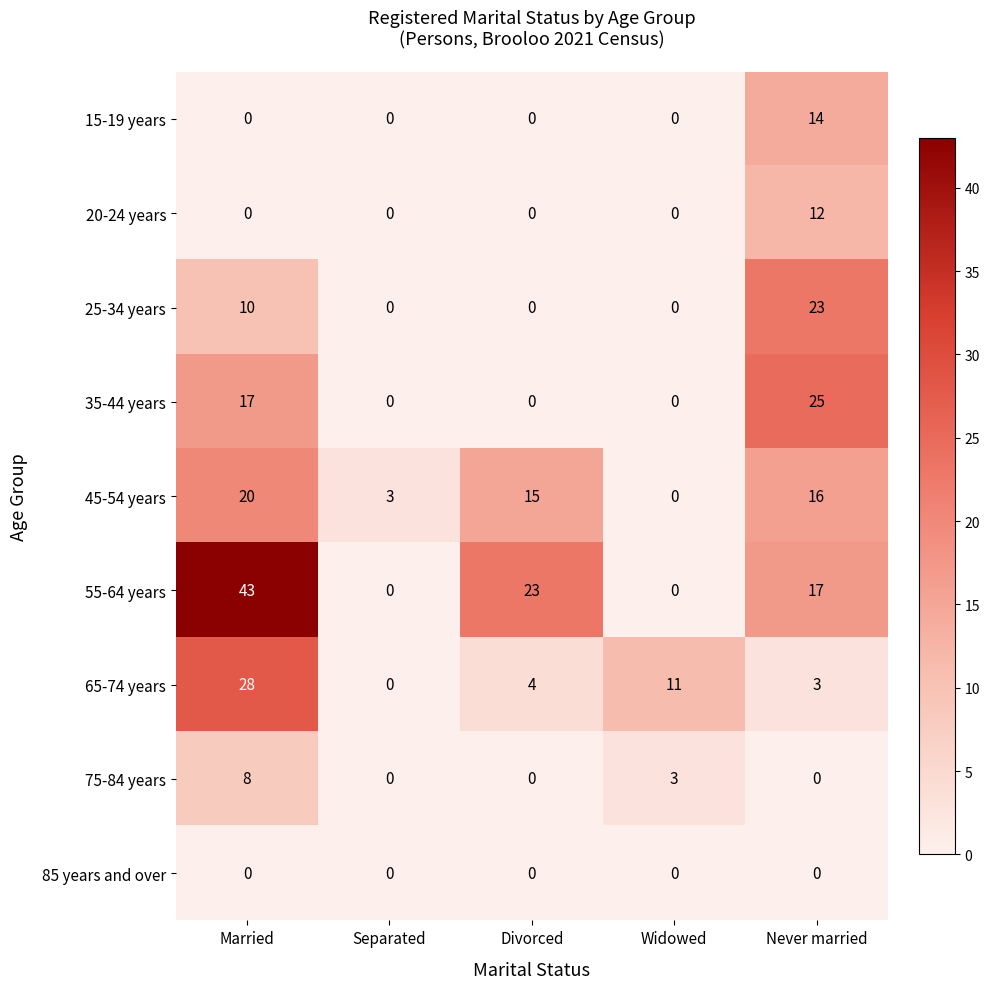

Rank the categories by 45-54 years value from highest to lowest.

Married, Never married, Divorced, Separated, Widowed